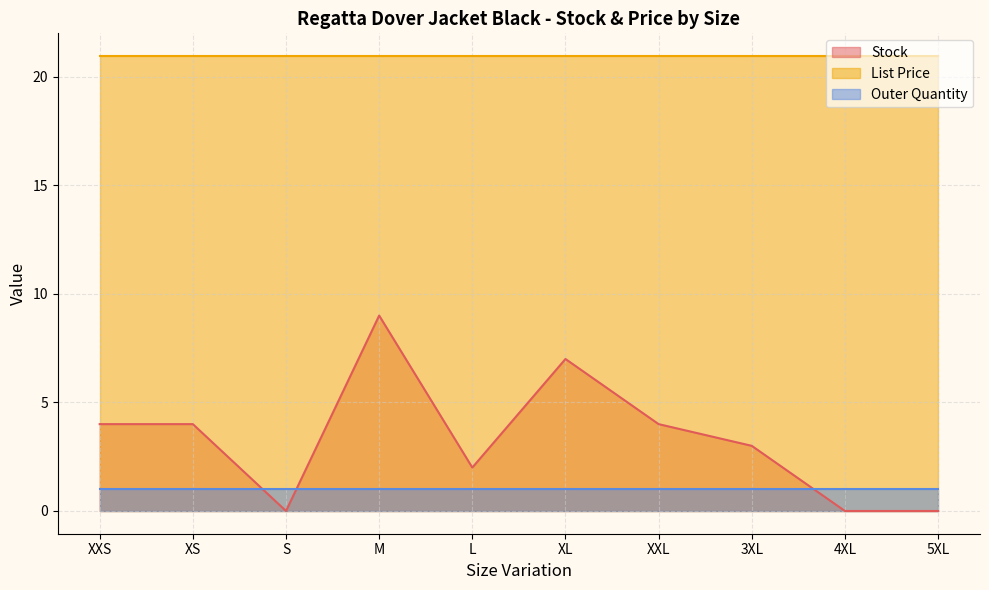

What is the average value of the Stock series?

3.3